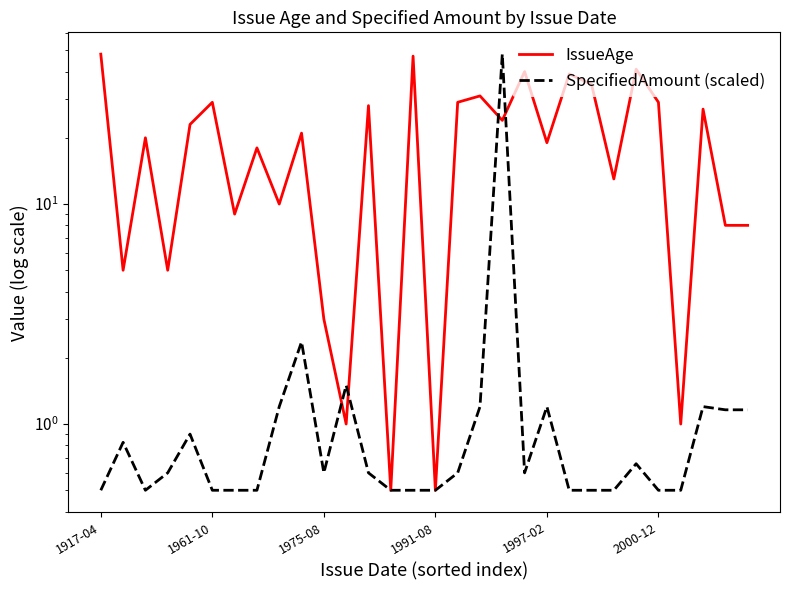

Which series ends up on top after the final intersection of IssueAge and SpecifiedAmount (scaled)?

IssueAge